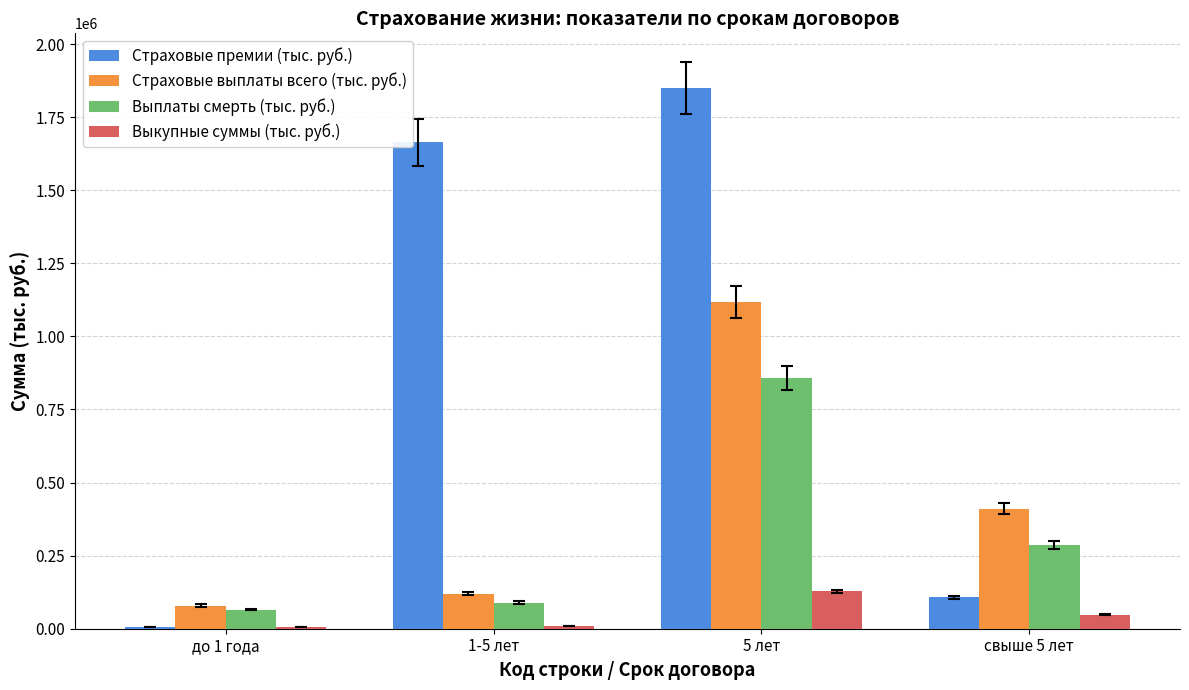

Which category has the highest value in the Страховые премии (тыс. руб.) series?

5 лет